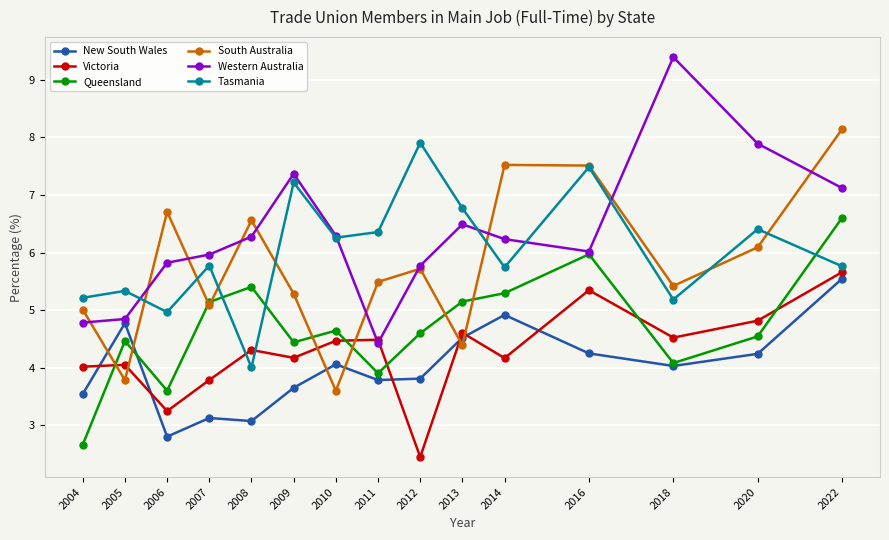

The Queensland series shows 4.1 at 2018. True or false?

True